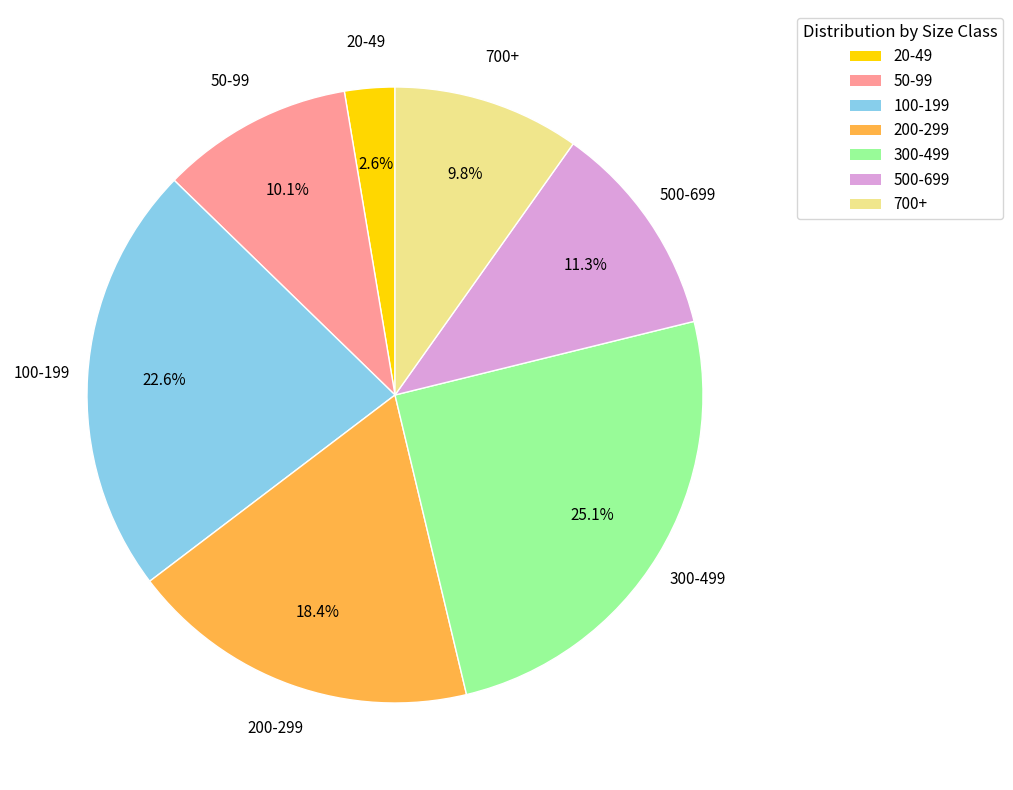

To the nearest percent, what percentage of the pie is 200-299?

18%